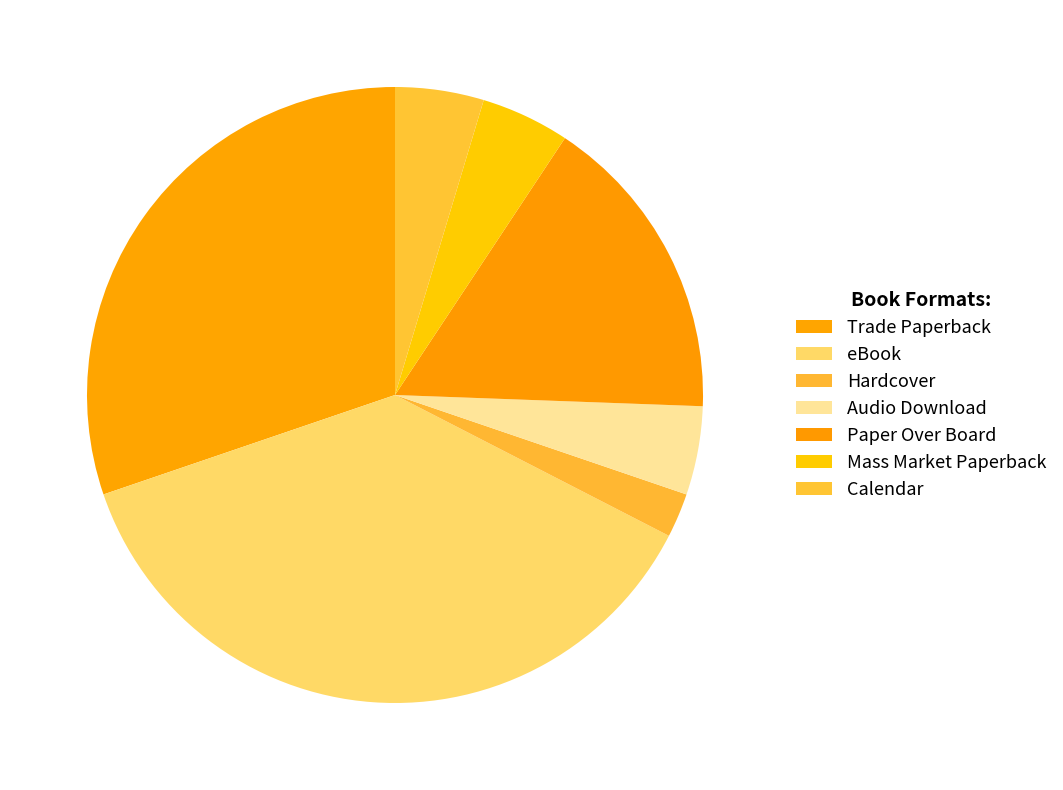

To the nearest percent, what is the combined percentage of eBook and Trade Paperback?

67%